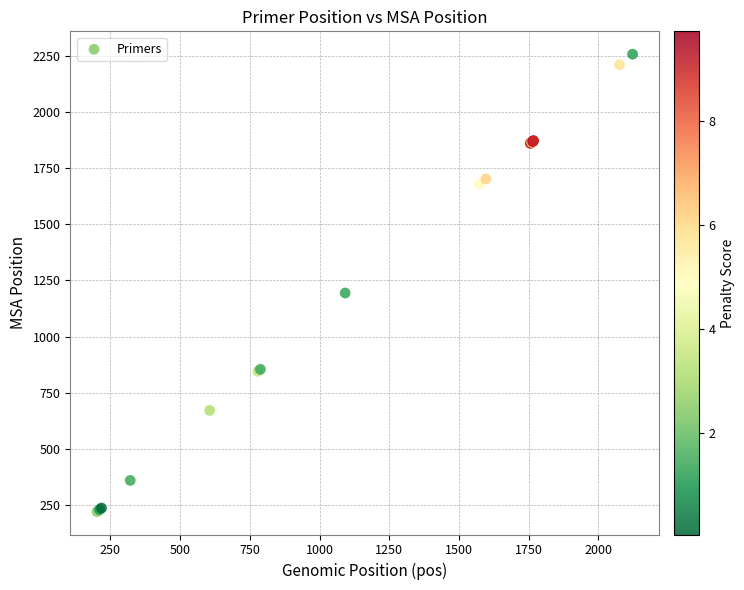

What Y value in the scatter plot is closest to 1239?

1194